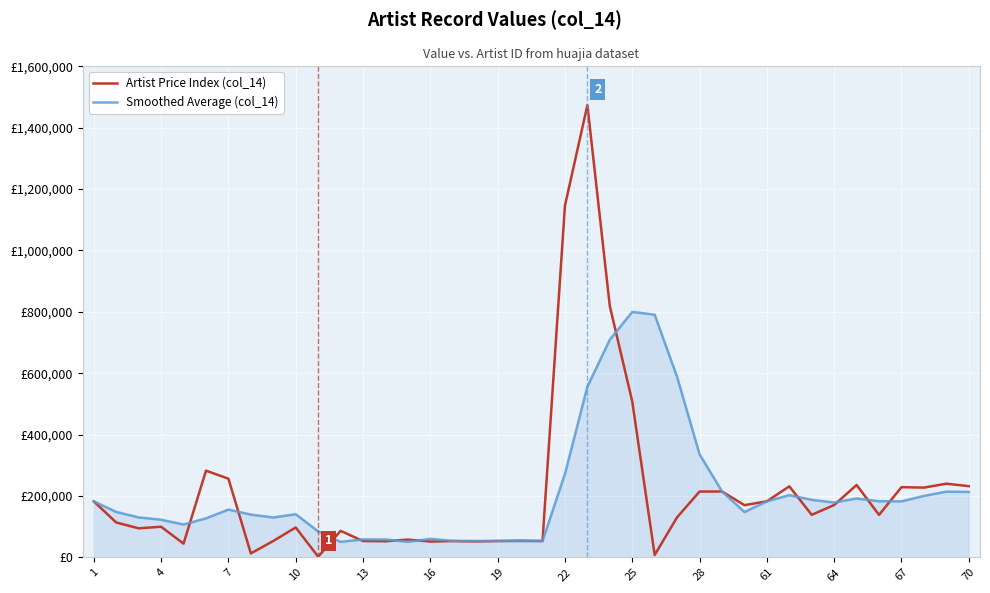

What are all the series names shown in the legend?

Artist Price Index (col_14), Smoothed Average (col_14)